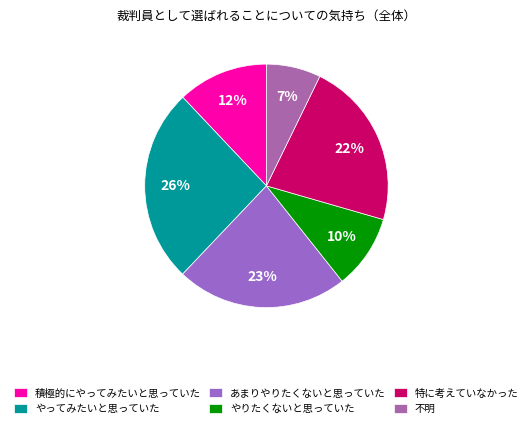

Is the sum of 積極的にやってみたいと思っていた and 特に考えていなかった greater than half?

No